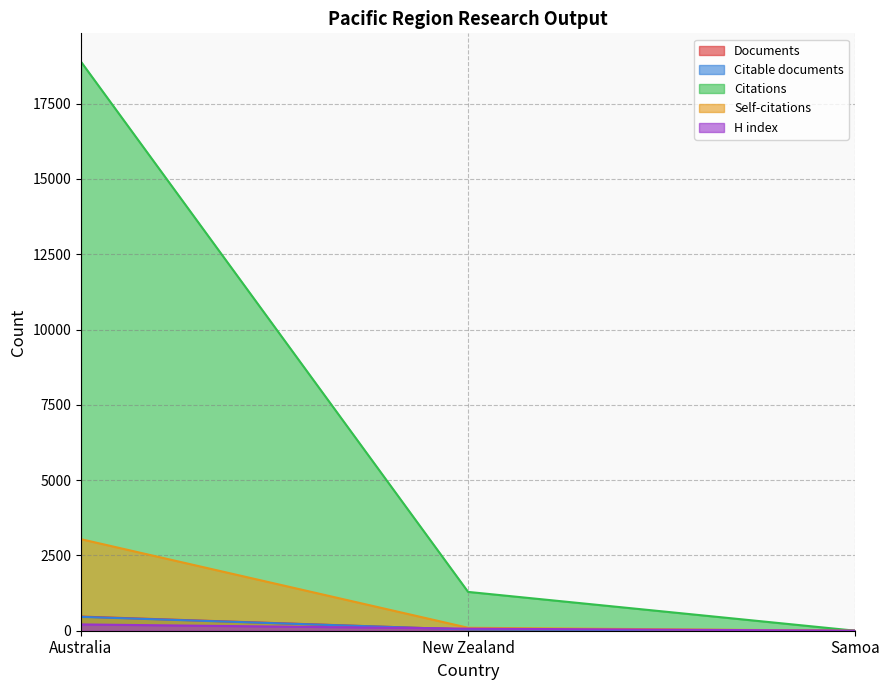

List the series in order of their peak value, lowest first.

H index, Citable documents, Documents, Self-citations, Citations